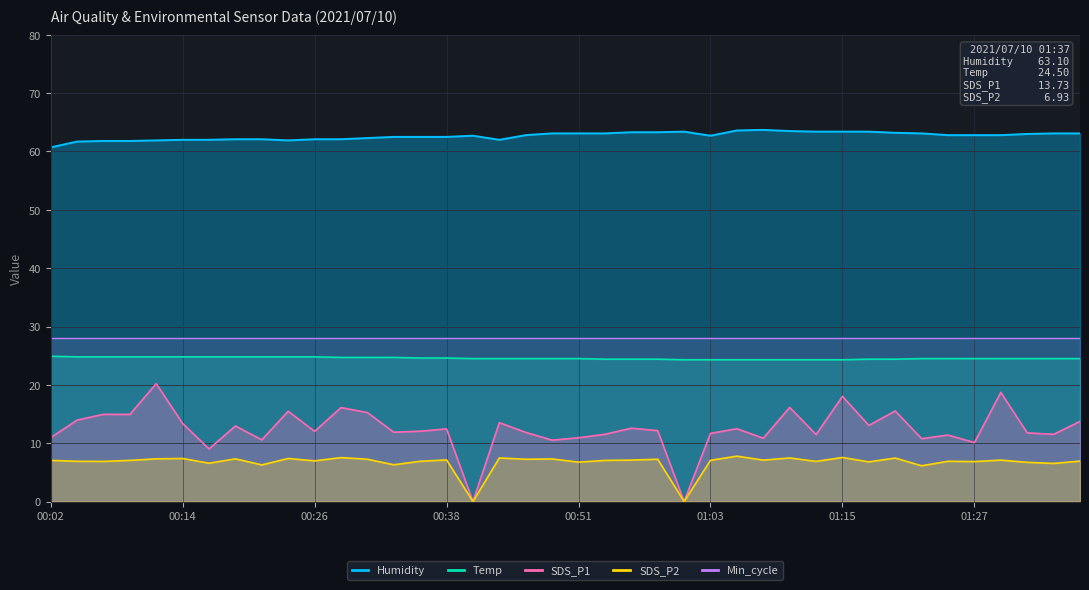

The Temp series shows 24.8 at 00:17. True or false?

True